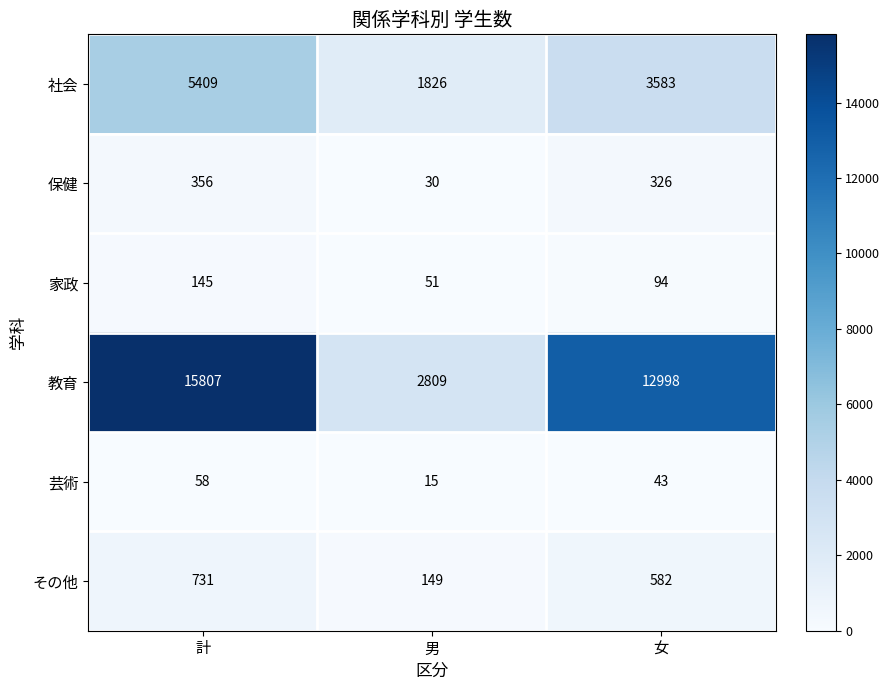

Between 計 and 女, which series saw the biggest shift?

教育